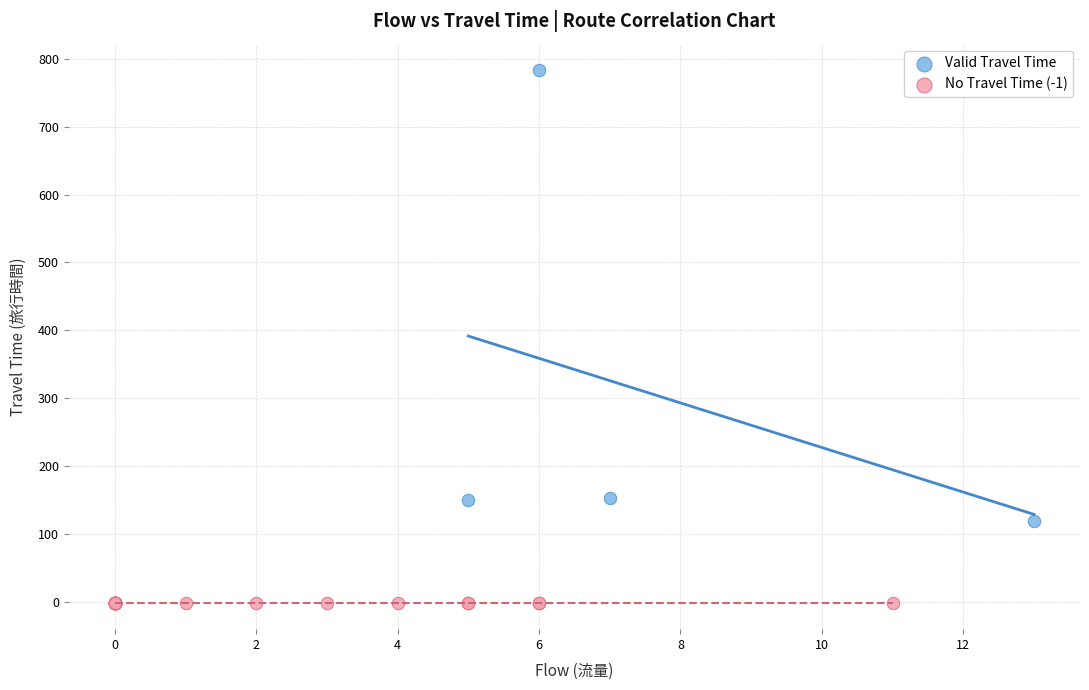

Which series reaches the maximum Y coordinate?

Valid Travel Time